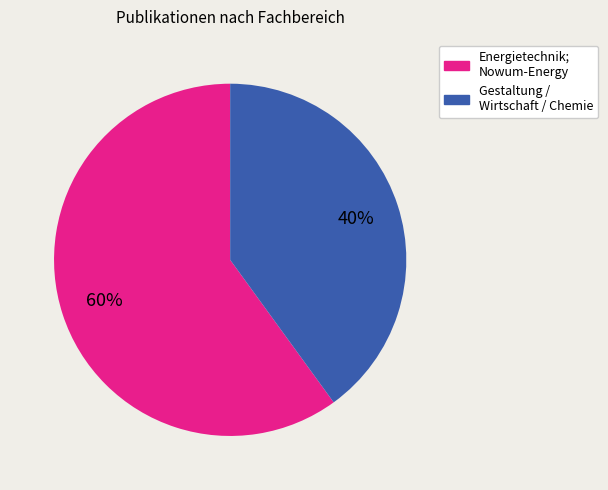

Is there a majority slice in this chart?

Yes